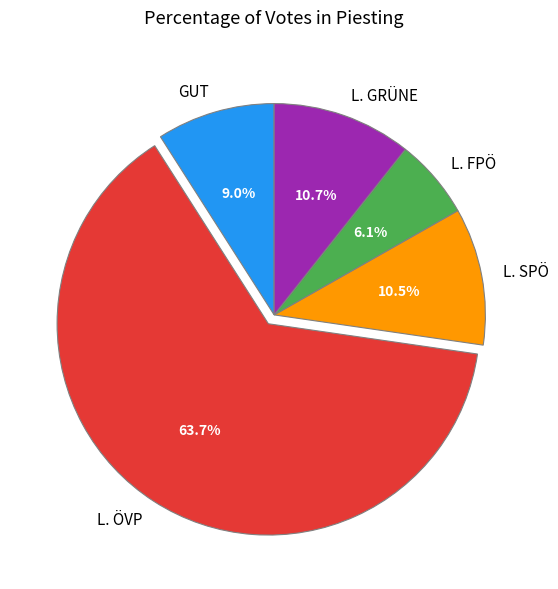

Count the number of slices in the pie.

5